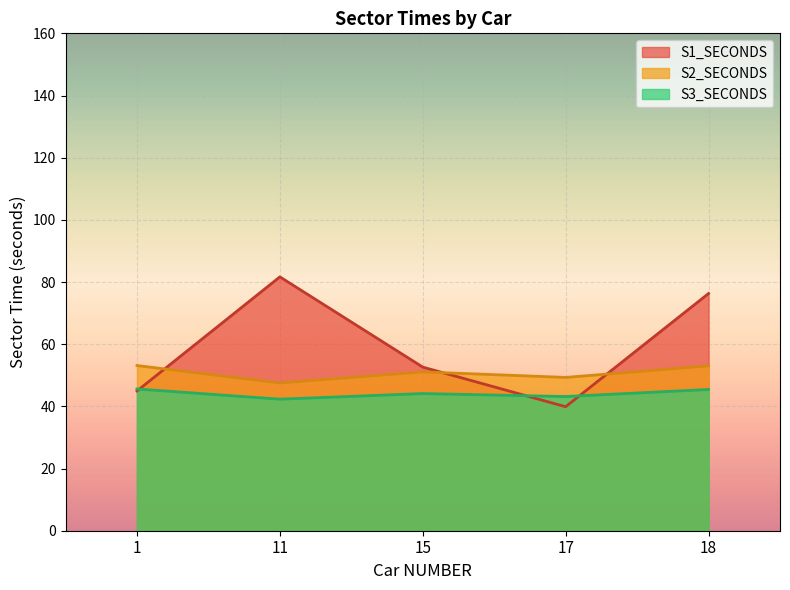

What is the maximum value for S1_SECONDS?

81.7